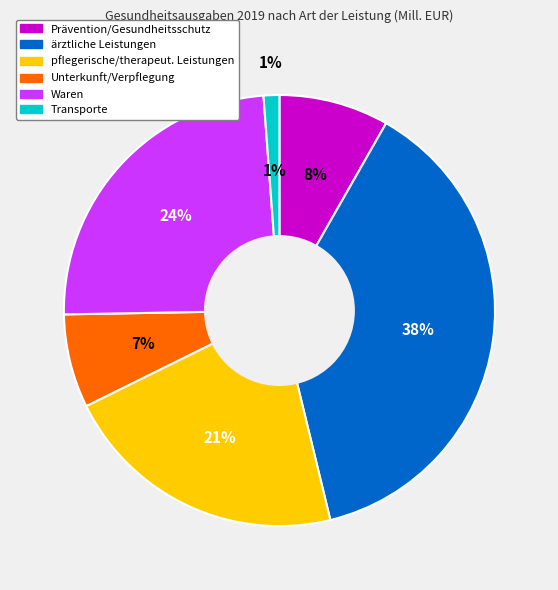

Which category has the smallest portion of the pie?

Transporte